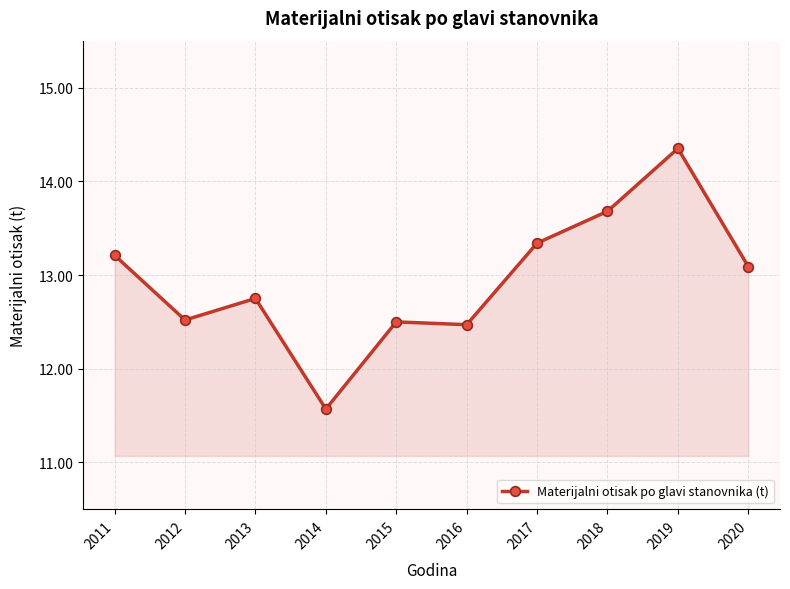

What is the difference between the maximum and minimum values?

2.8